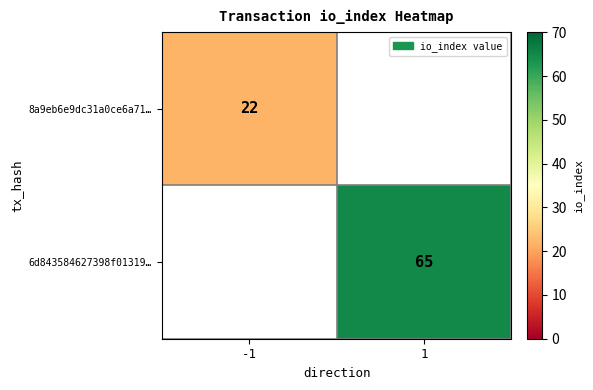

Is it true that 8a9eb6e9dc31a0ce6a71… equals 22 at -1?

True